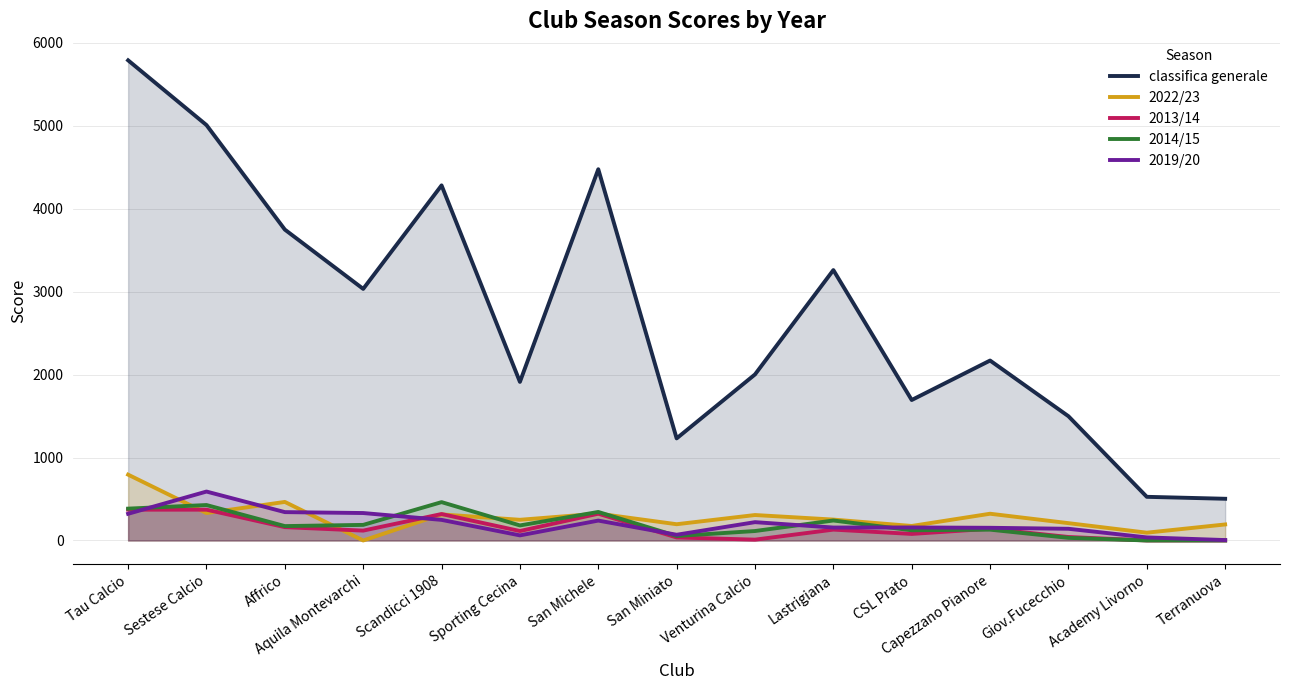

What is the difference between the 2014/15 values at Aquila Montevarchi and Terranuova?

188.0